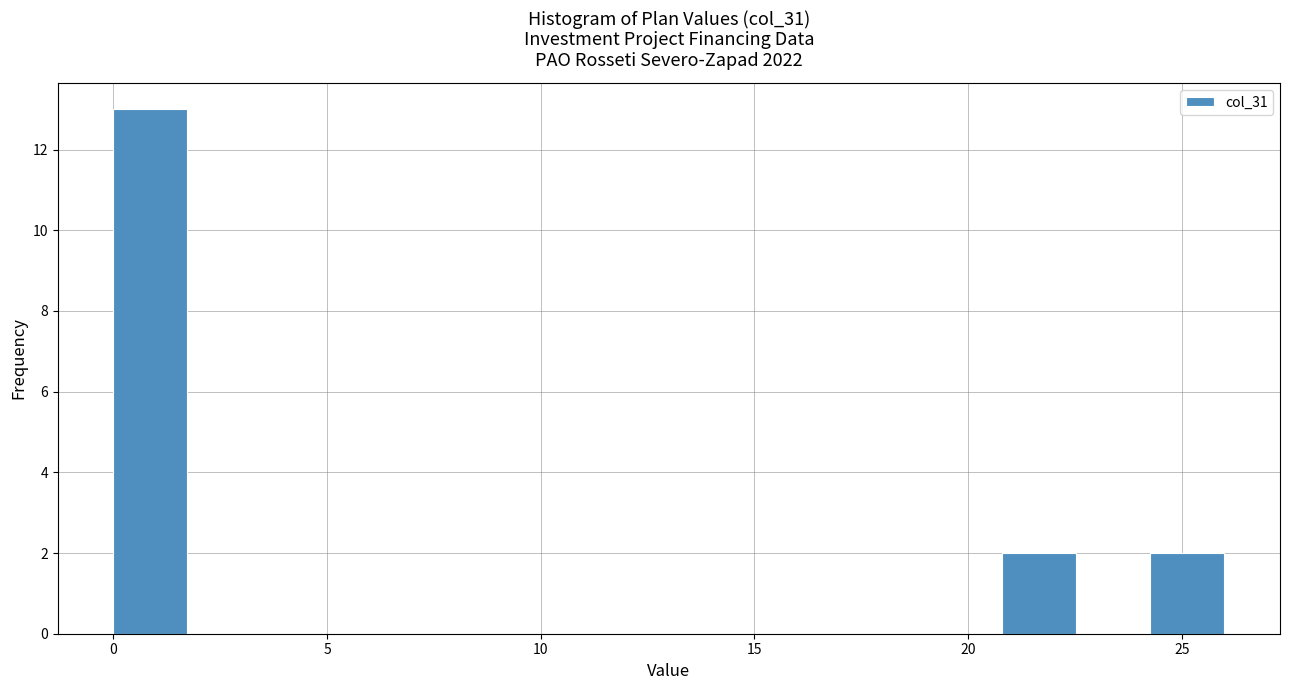

Around what value on the x-axis is the tallest bar? Give the approximate position of its centre, as read against the axis.

1.0